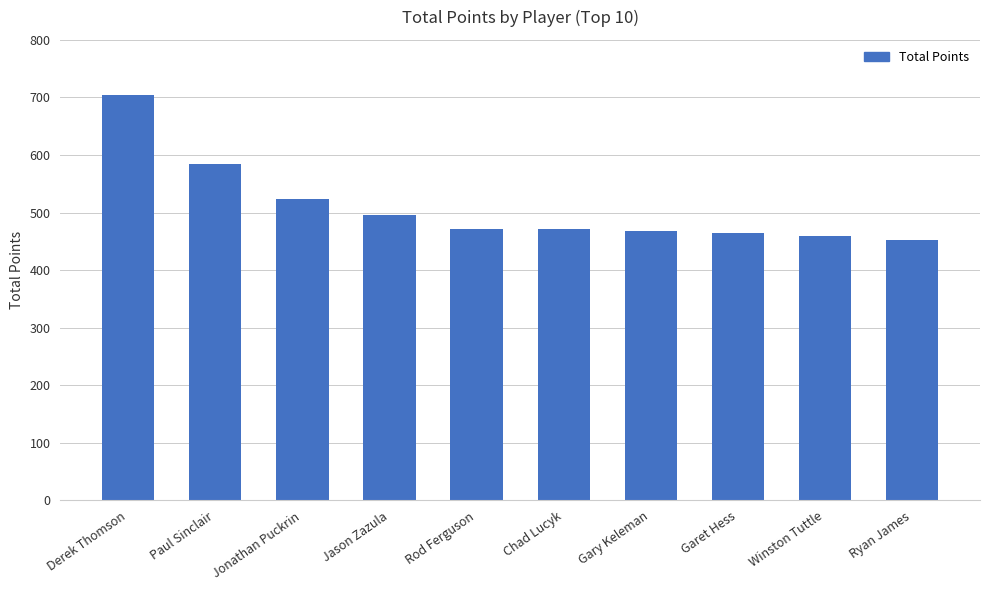

How many bars are there in total?

10